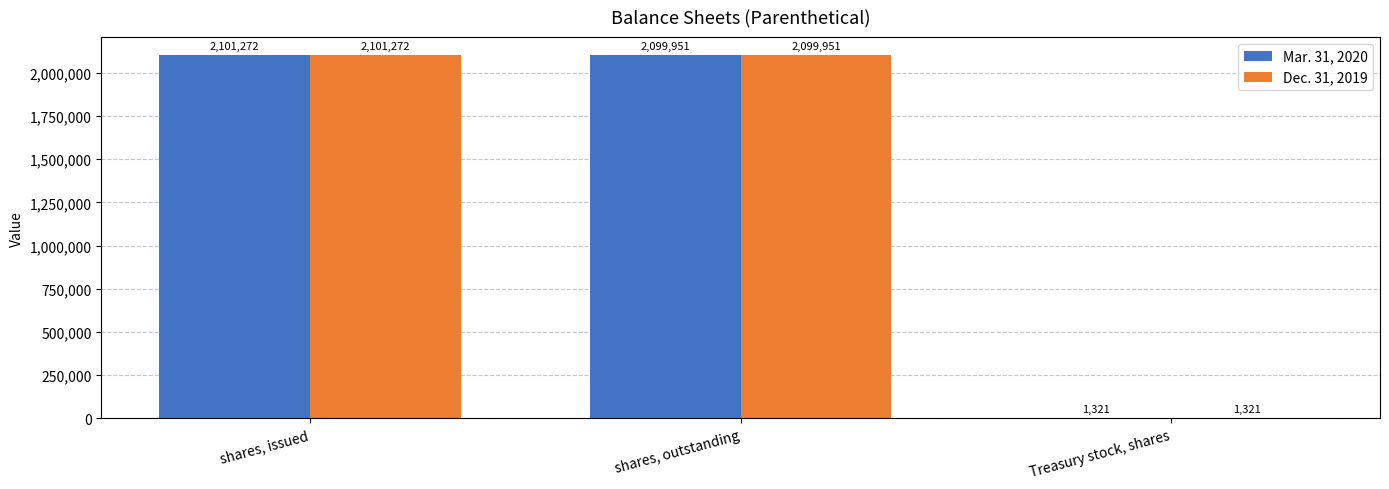

The value of Dec. 31, 2019 at shares, issued is 3174682. True or false?

False